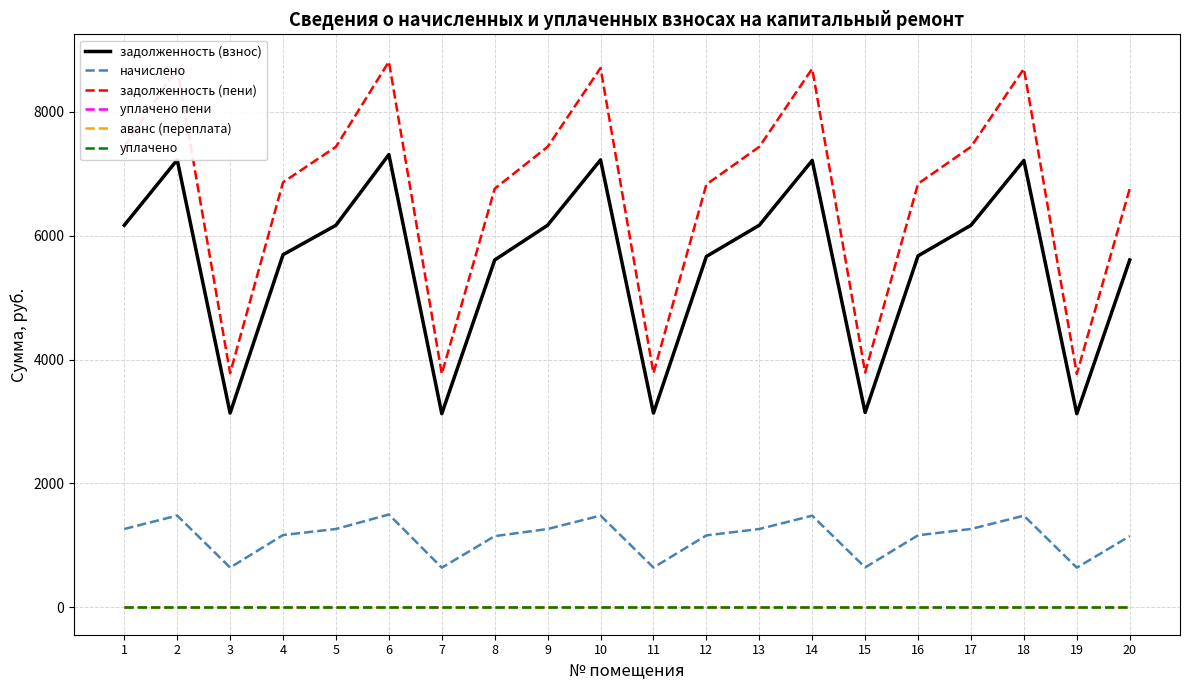

True or false: задолженность (пени) has more than 1 points higher than both neighbors.

True